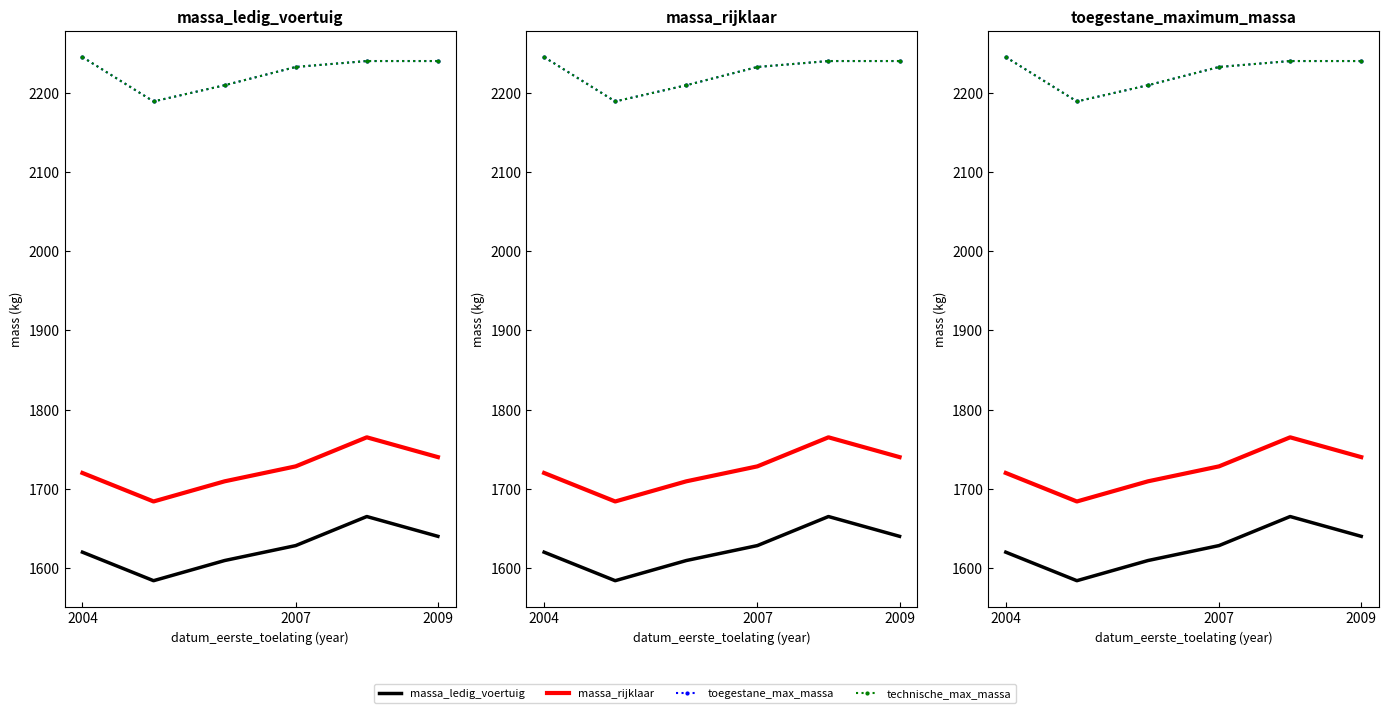

How many data points in massa_rijklaar are less than 1728?

3